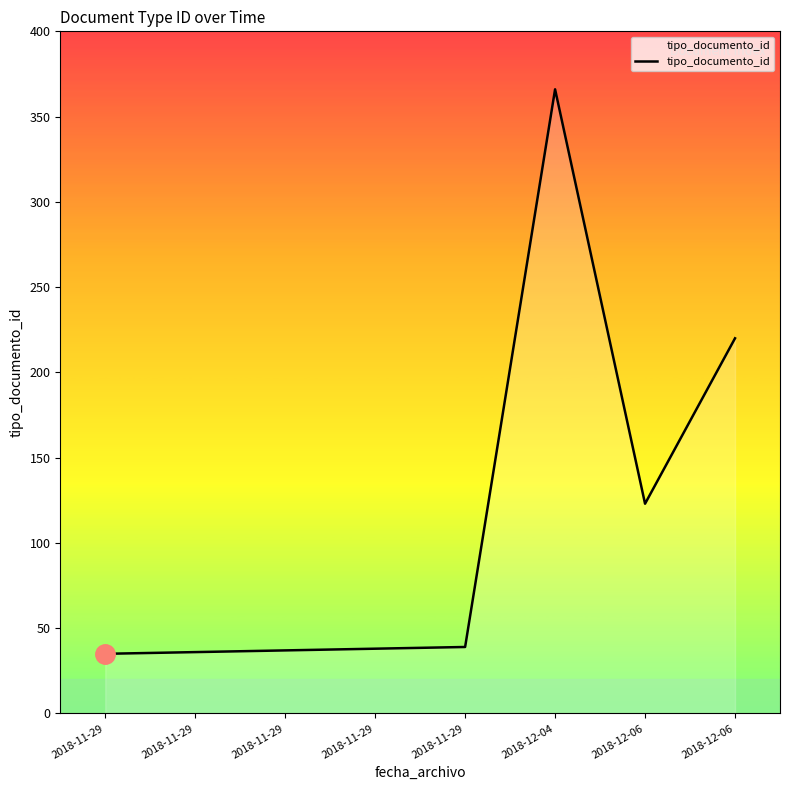

Is this an area chart (filled region under the line)?

Yes